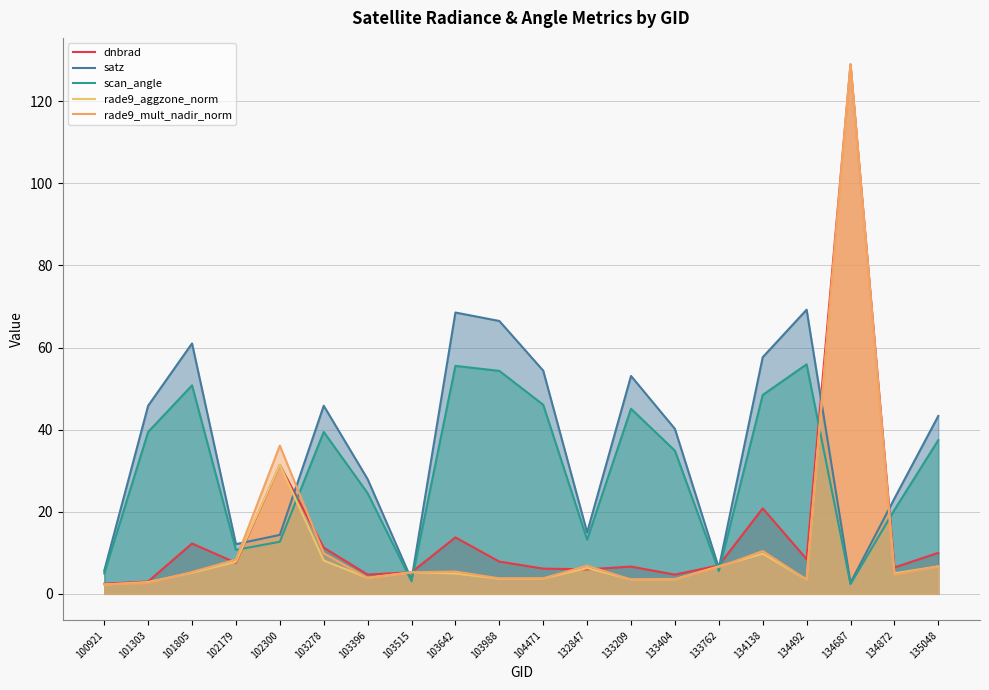

Count the number of data series in this chart.

5